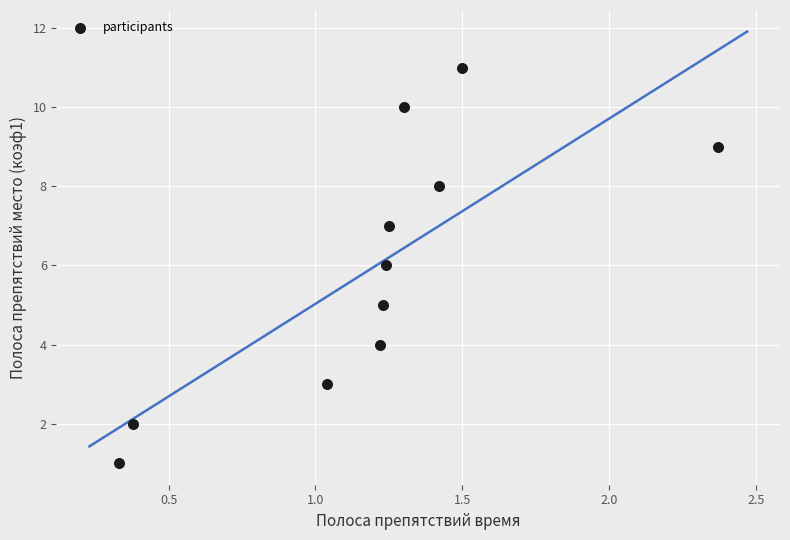

What is the average Y value?

6